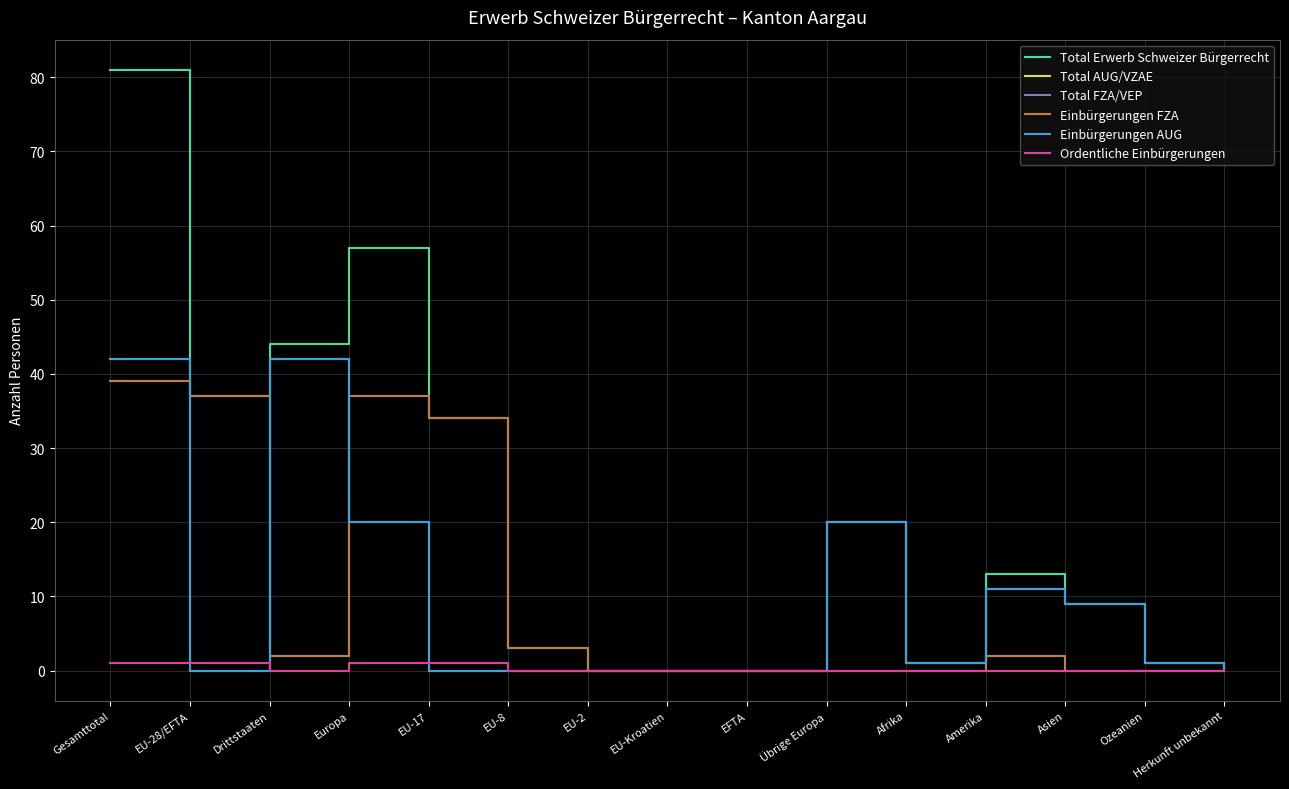

Which series has the largest total across all categories?

Total Erwerb Schweizer Bürgerrecht